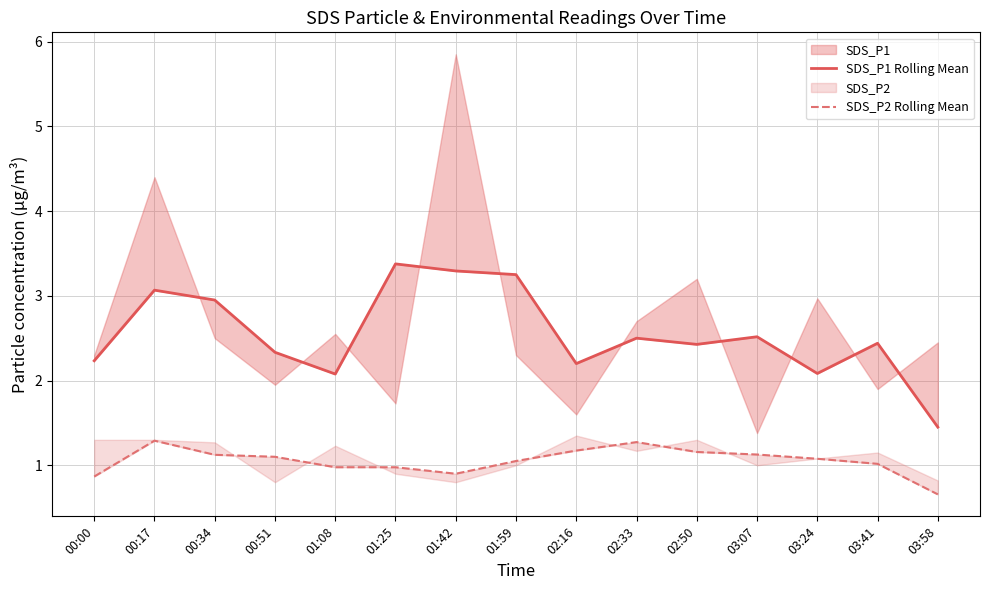

Reading left to right, extract all data points from this chart.

SDS_P1 Rolling Mean: 2.2	3.1	2.9	2.3	2.1	3.4	3.3	3.2	2.2	2.5	2.4	2.5	2.1	2.4	1.4
SDS_P2 Rolling Mean: 0.9	1.3	1.1	1.1	1.0	1.0	0.9	1.1	1.2	1.3	1.2	1.1	1.1	1.0	0.7